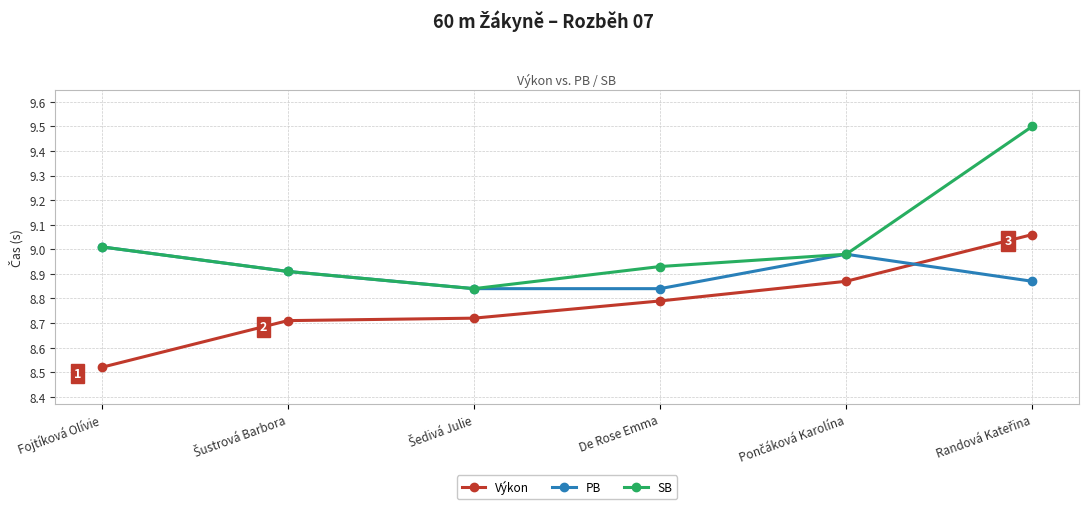

What is the label of the 6th point from the right?

Fojtíková Olívie